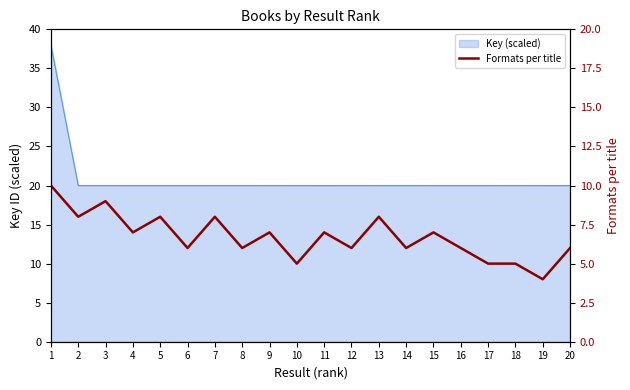

Approximately how many times larger is the value at 4 compared to 9?

1.0